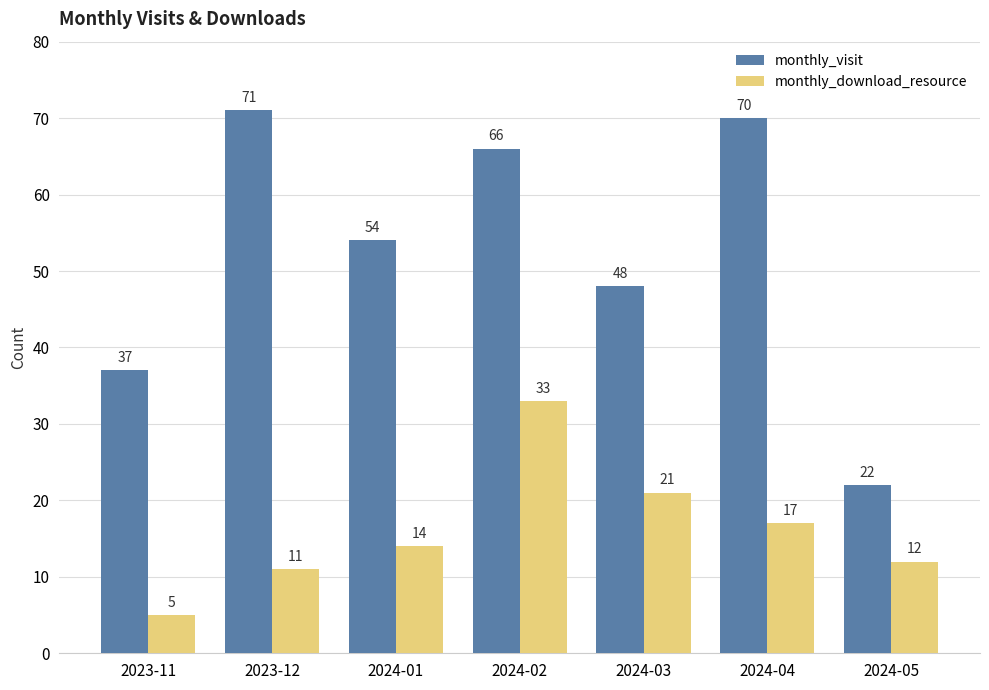

Reading left to right, what are all the values shown in this chart?

monthly_visit: 2023-11=37	2023-12=71	2024-01=54	2024-02=66	2024-03=48	2024-04=70	2024-05=22
monthly_download_resource: 2023-11=5	2023-12=11	2024-01=14	2024-02=33	2024-03=21	2024-04=17	2024-05=12